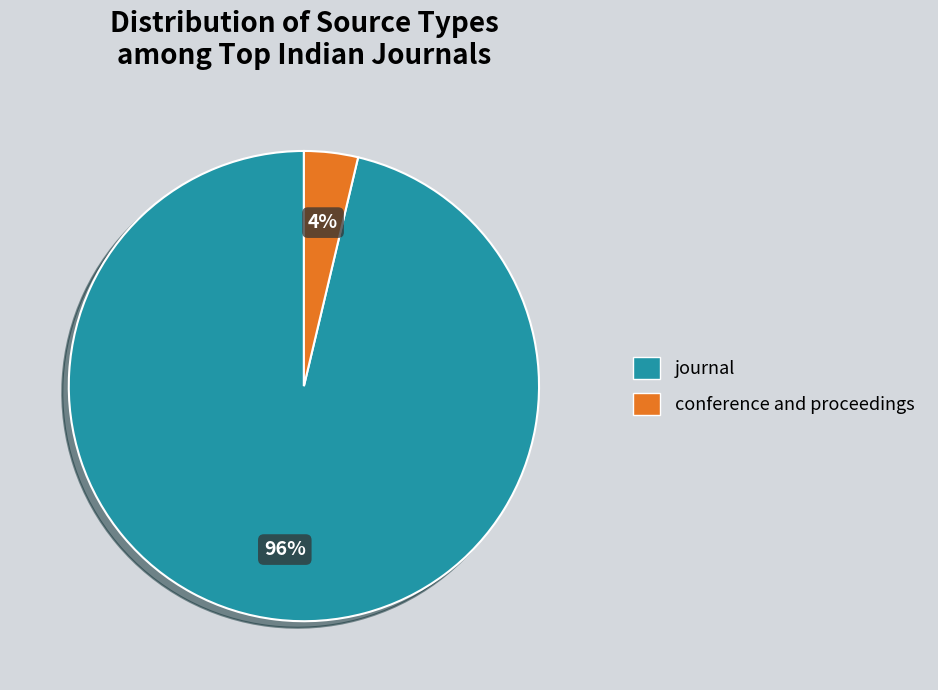

Does any single category account for the majority?

Yes